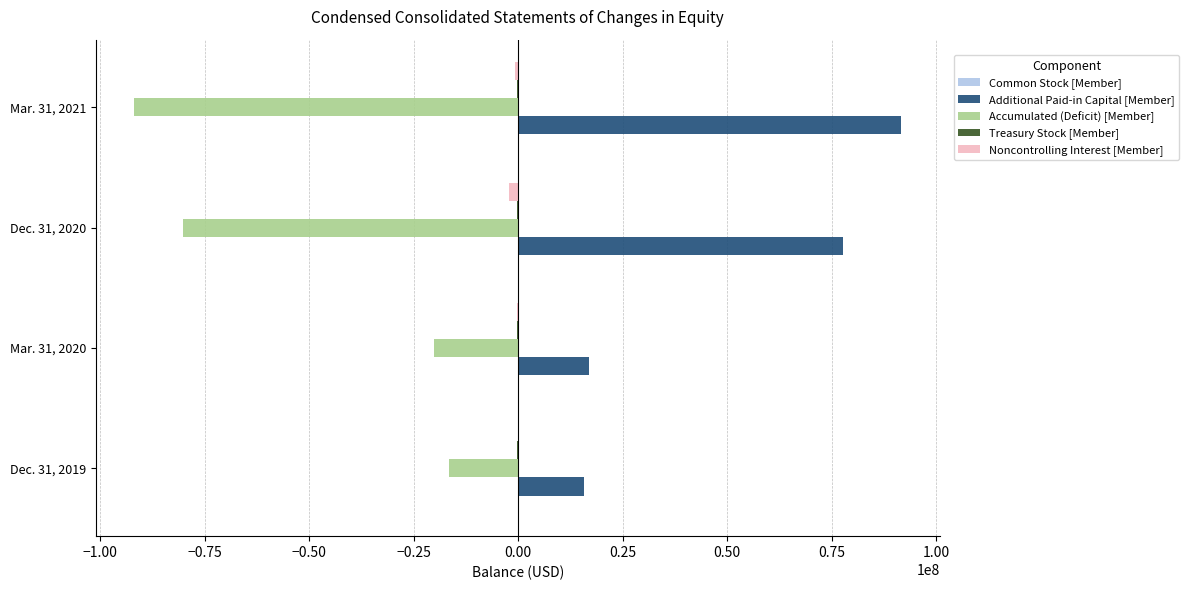

What is the greatest value displayed?

91585607